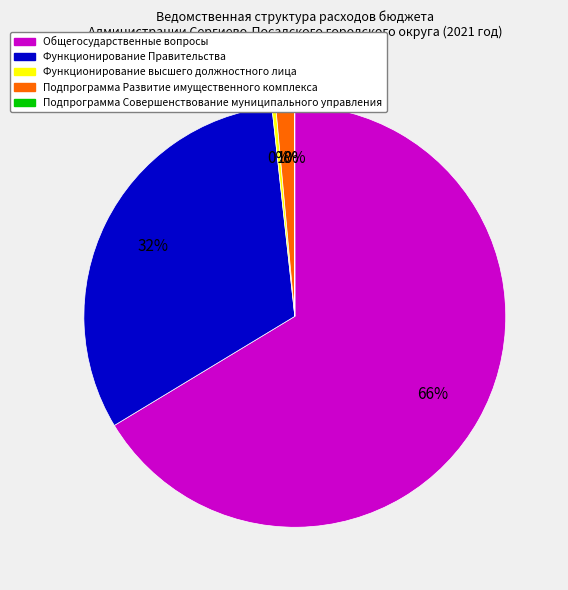

Combined, do Функционирование Правительства and Подпрограмма Развитие имущественного комплекса account for over 50%?

No